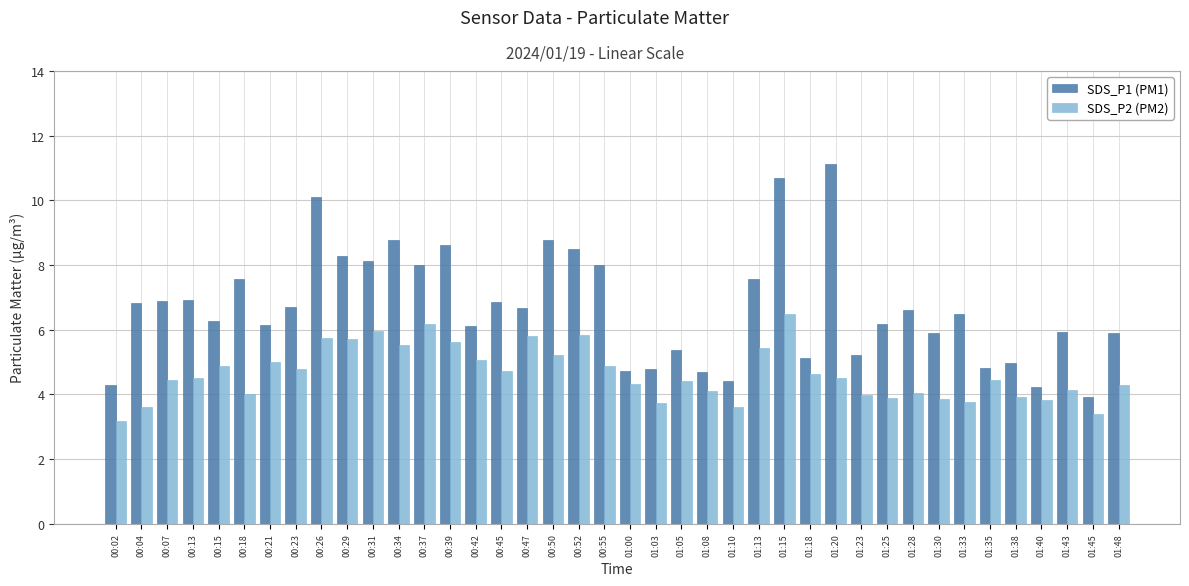

At which label does SDS_P1 (PM1) first exceed 6?

00:04